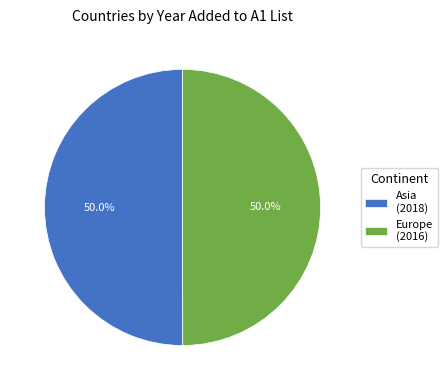

To the nearest percent, what percentage of the pie is Europe?

50%